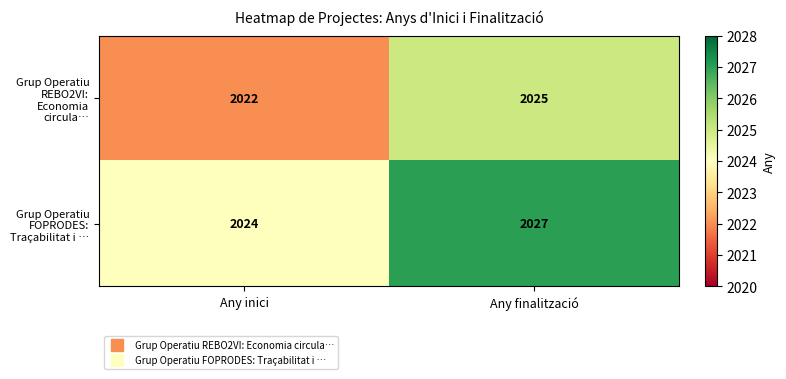

Which category has the lowest value in the Grup Operatiu REBO2VI: Economia circula… series?

Any inici